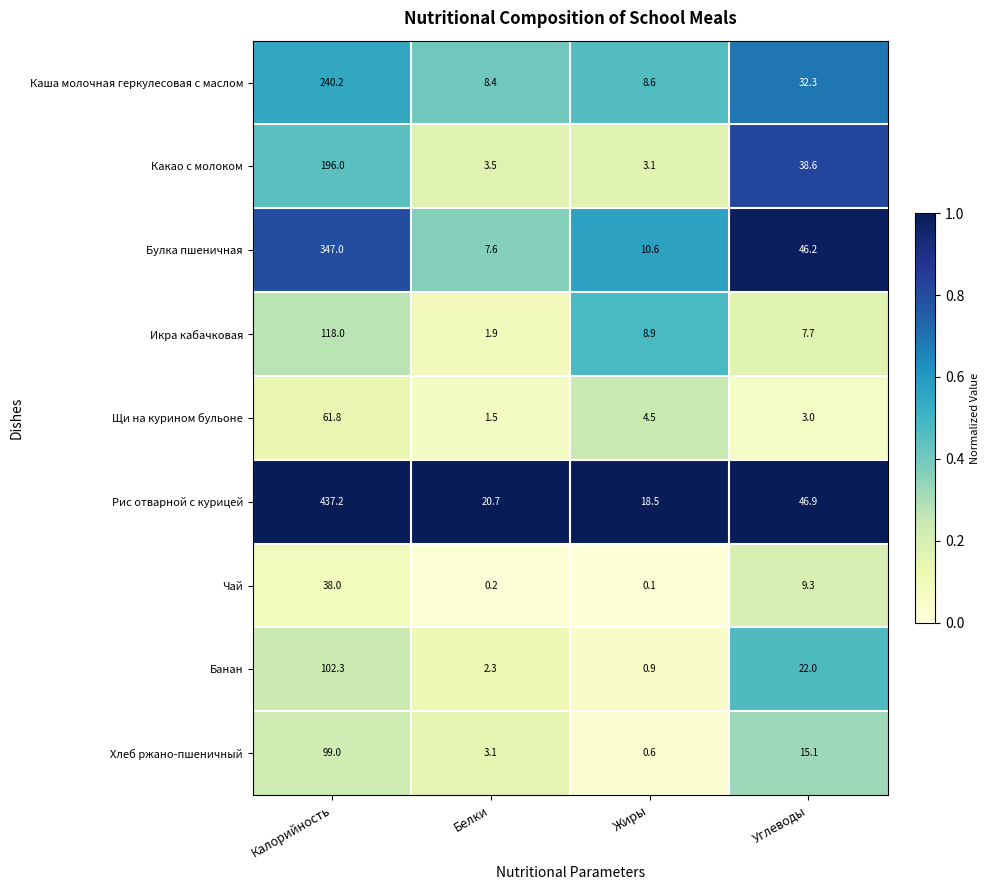

Which series has the widest spread of values?

Рис отварной с курицей